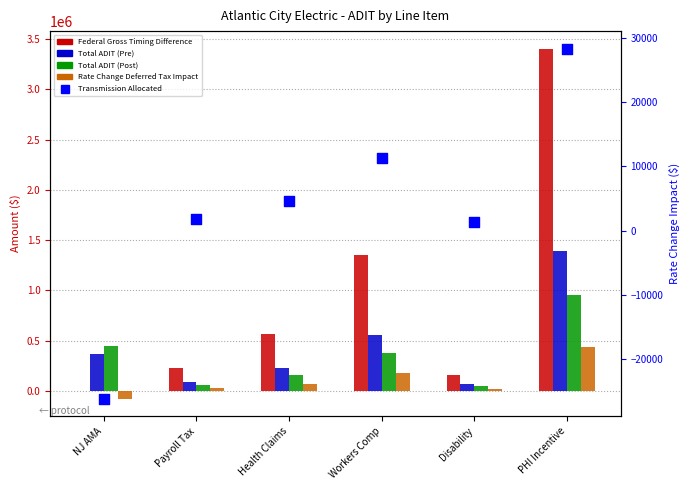

What are all the series names shown in the legend?

Federal Gross Timing Difference, Total ADIT (Pre), Total ADIT (Post), Rate Change Deferred Tax Impact, Transmission Allocated